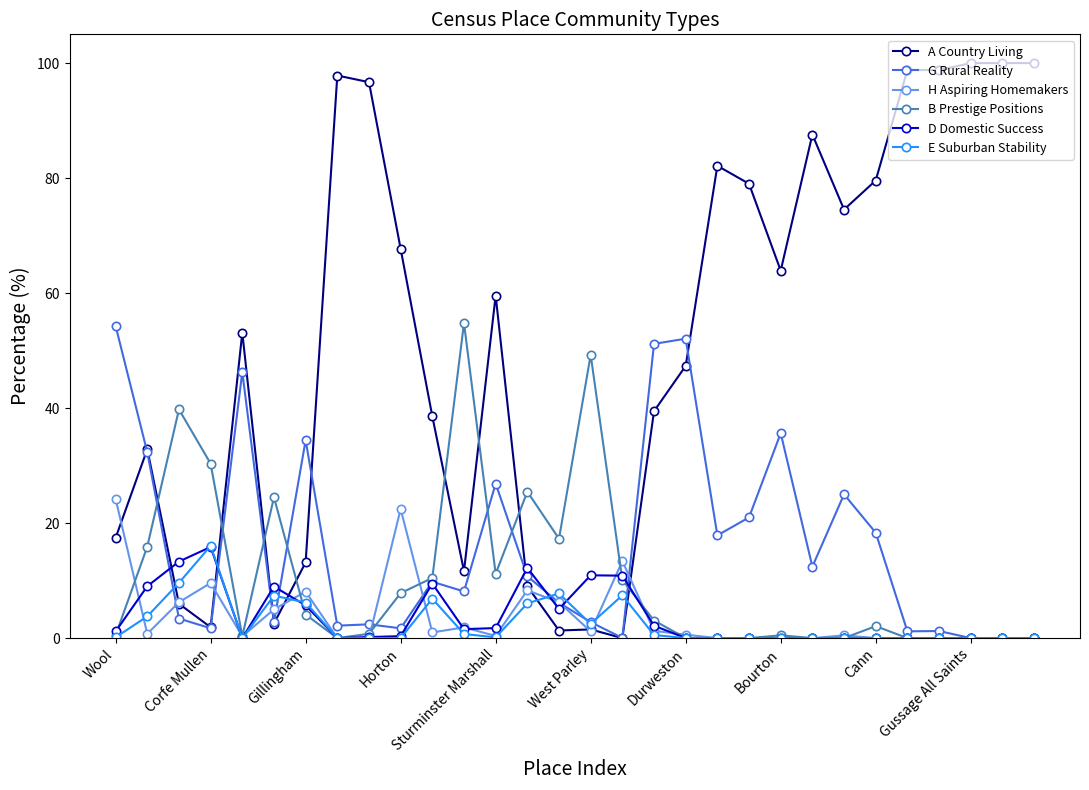

How many data points does each series have?

30